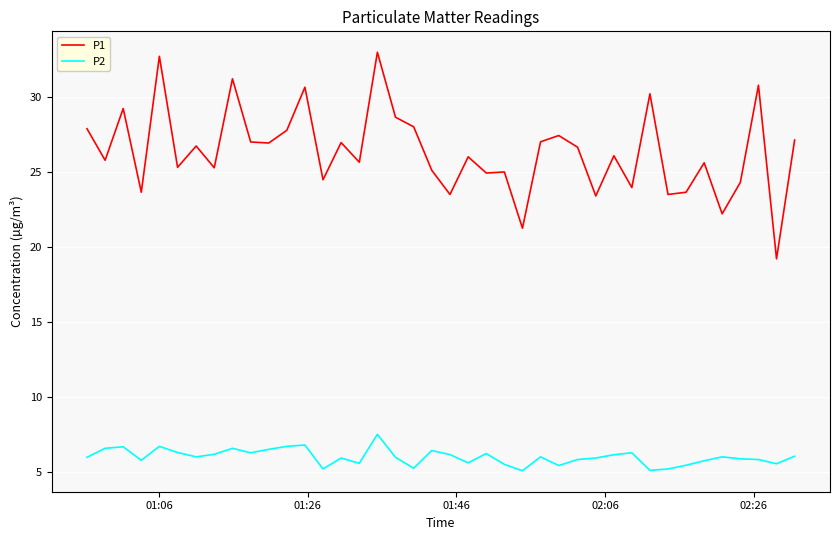

Which series has the largest range (max minus min)?

P1